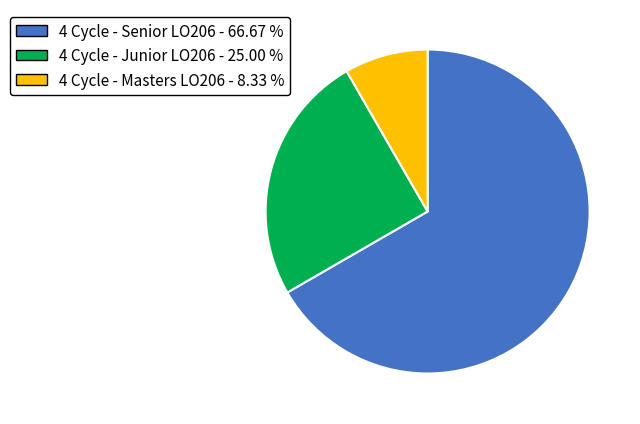

The 4 Cycle - Masters LO206 slice represents 8% of the pie. True or false?

True